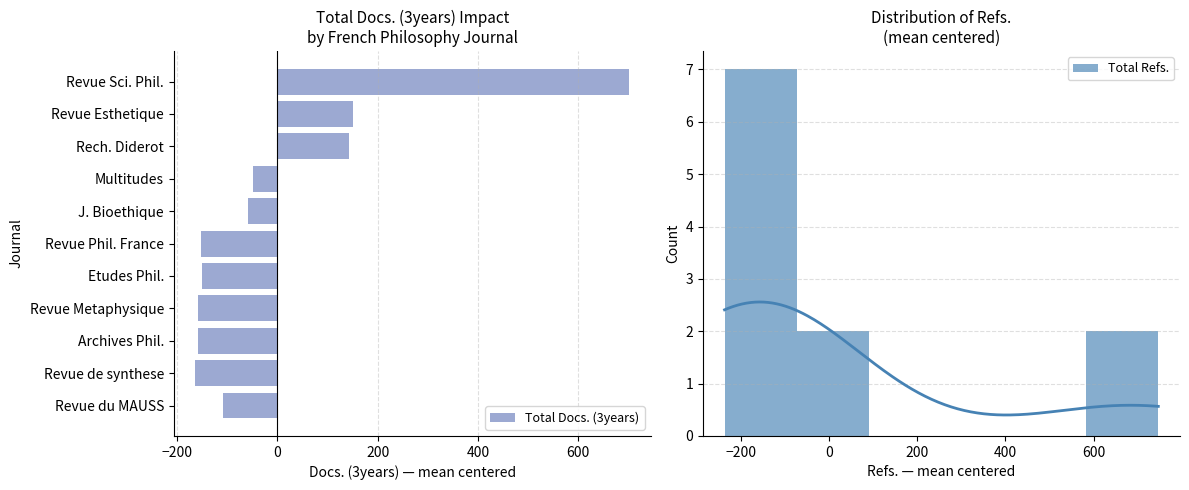

At which label does Total Docs. (3years) reach its peak?

Revue Sci. Phil.